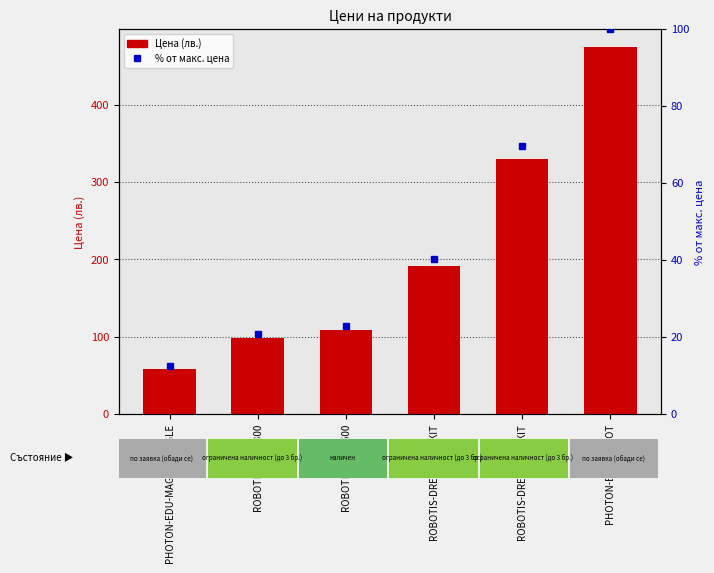

Which category has the highest value across all series?

PHOTON-EDU-ROBOT